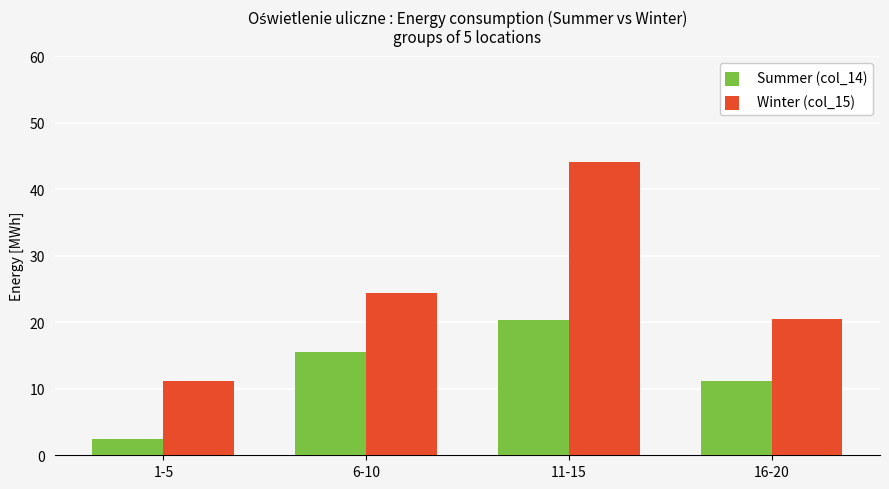

Read the Winter (col_15) value at 11-15.

44.1